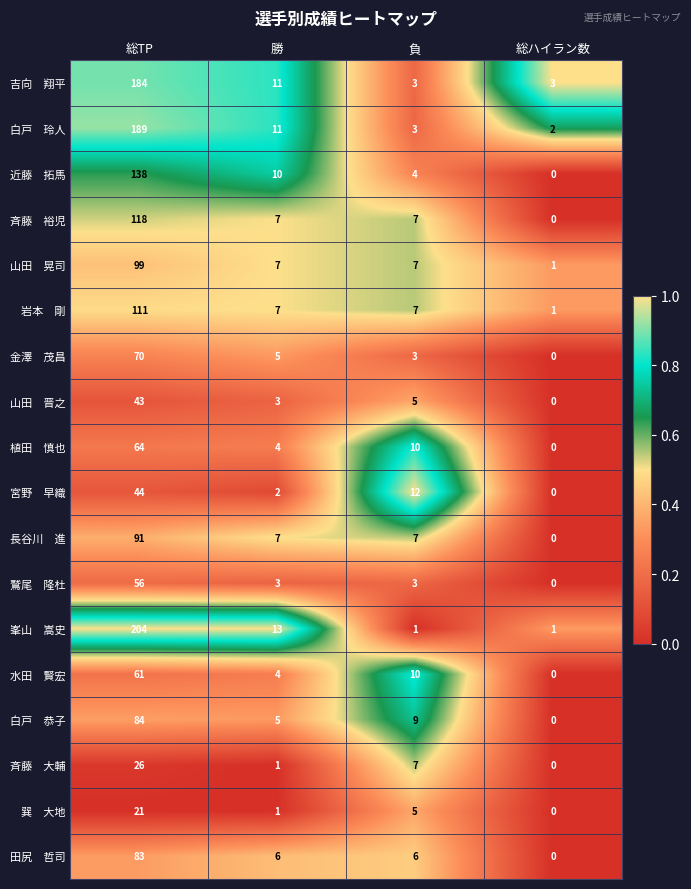

Which category has the lowest value across all series?

総ハイラン数